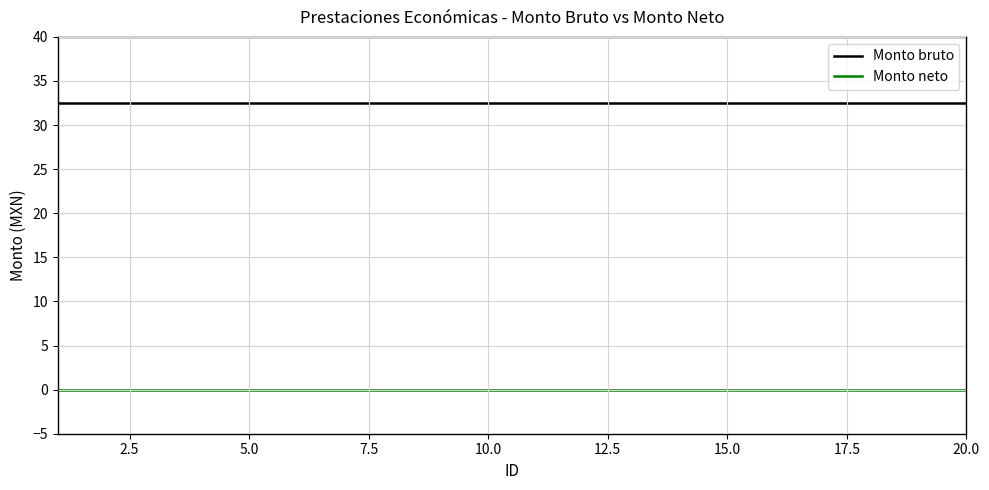

How many series are shown in this chart?

2